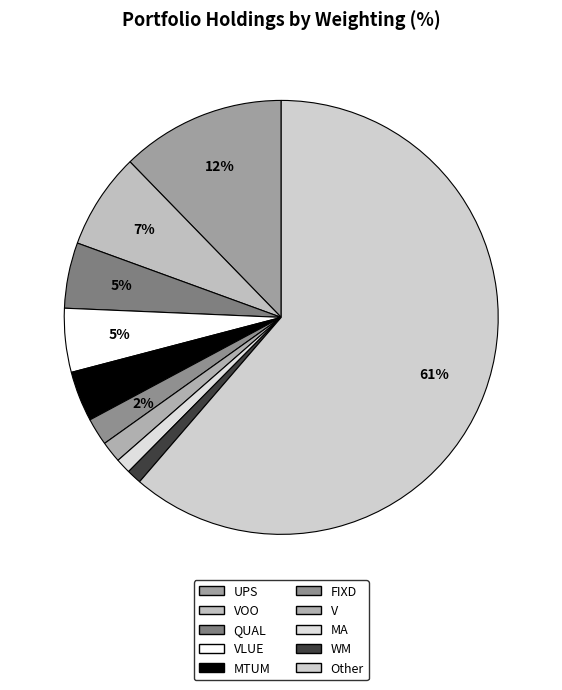

Is it true that VOO is 7% of the pie?

True